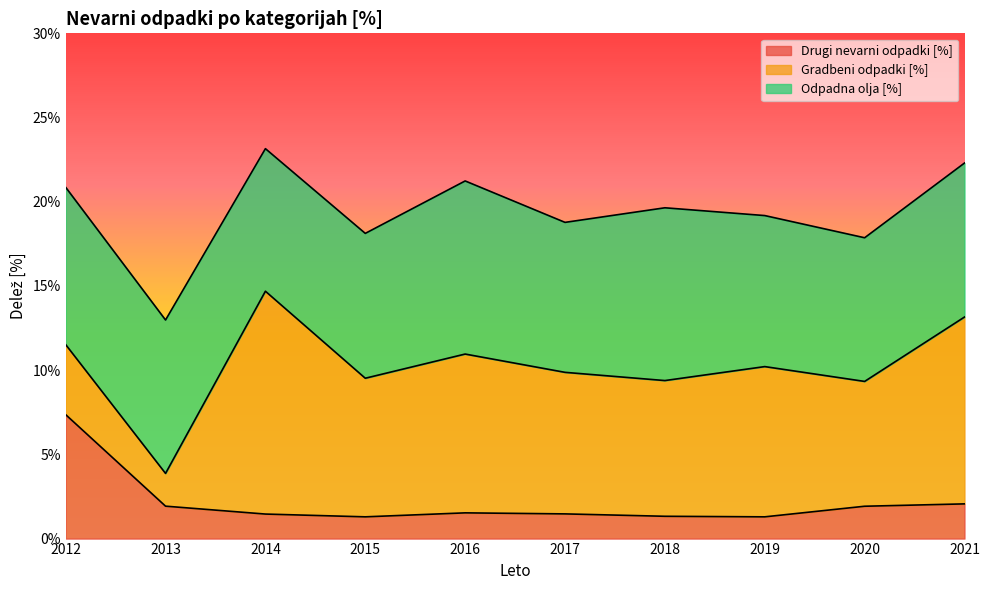

Rank the series by their maximum value, from highest to lowest.

Gradbeni odpadki [%], Odpadna olja [%], Drugi nevarni odpadki [%]